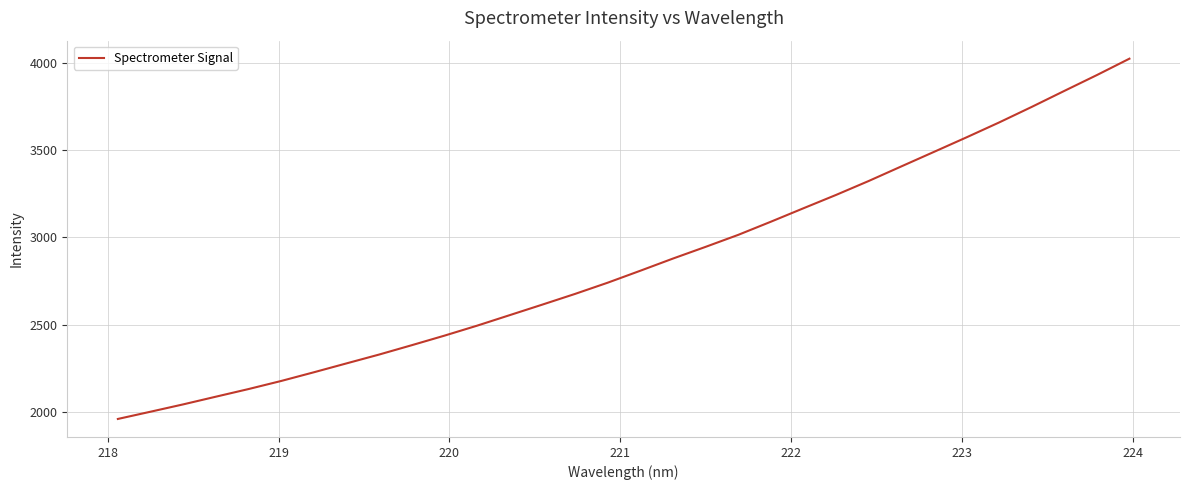

What is the smallest value displayed?

1959.5